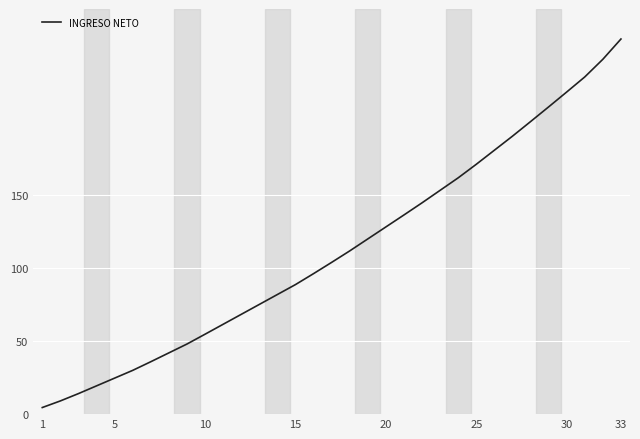

What is the difference between the maximum and minimum values?

252.0